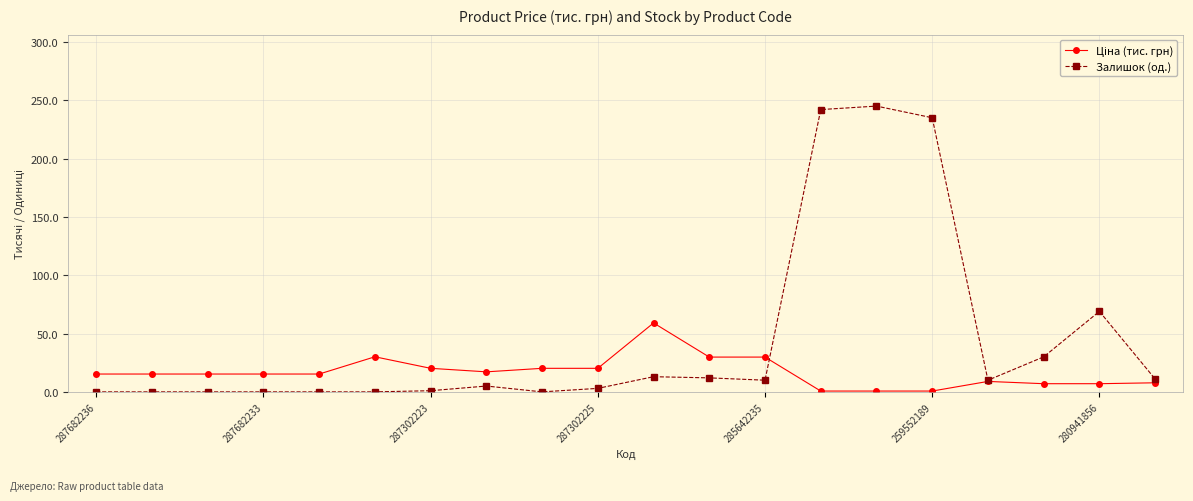

Which series has the largest range (max minus min)?

Залишок (од.)